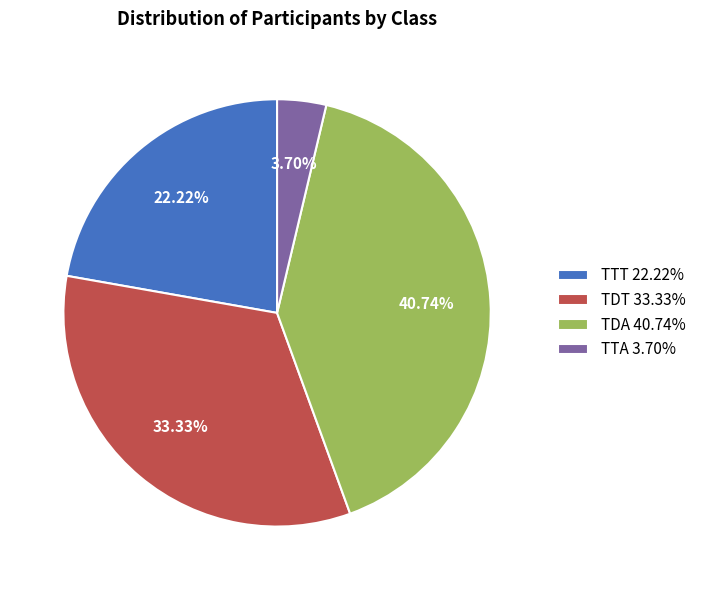

What is the largest slice in the pie chart?

TDA